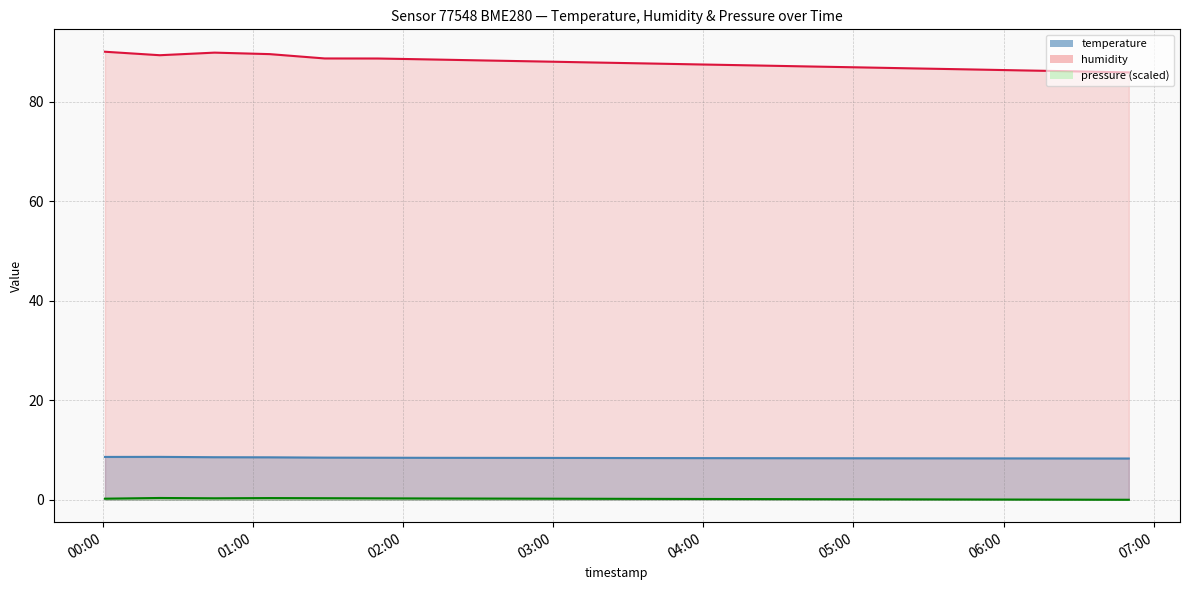

Which has a higher value, 2023-05-07T02:11:00 or 2023-05-07T01:50:00?

2023-05-07T01:50:00